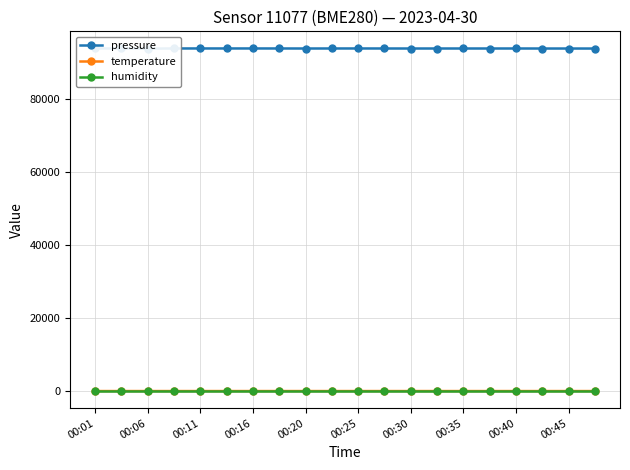

How many categories are shown in the chart?

20